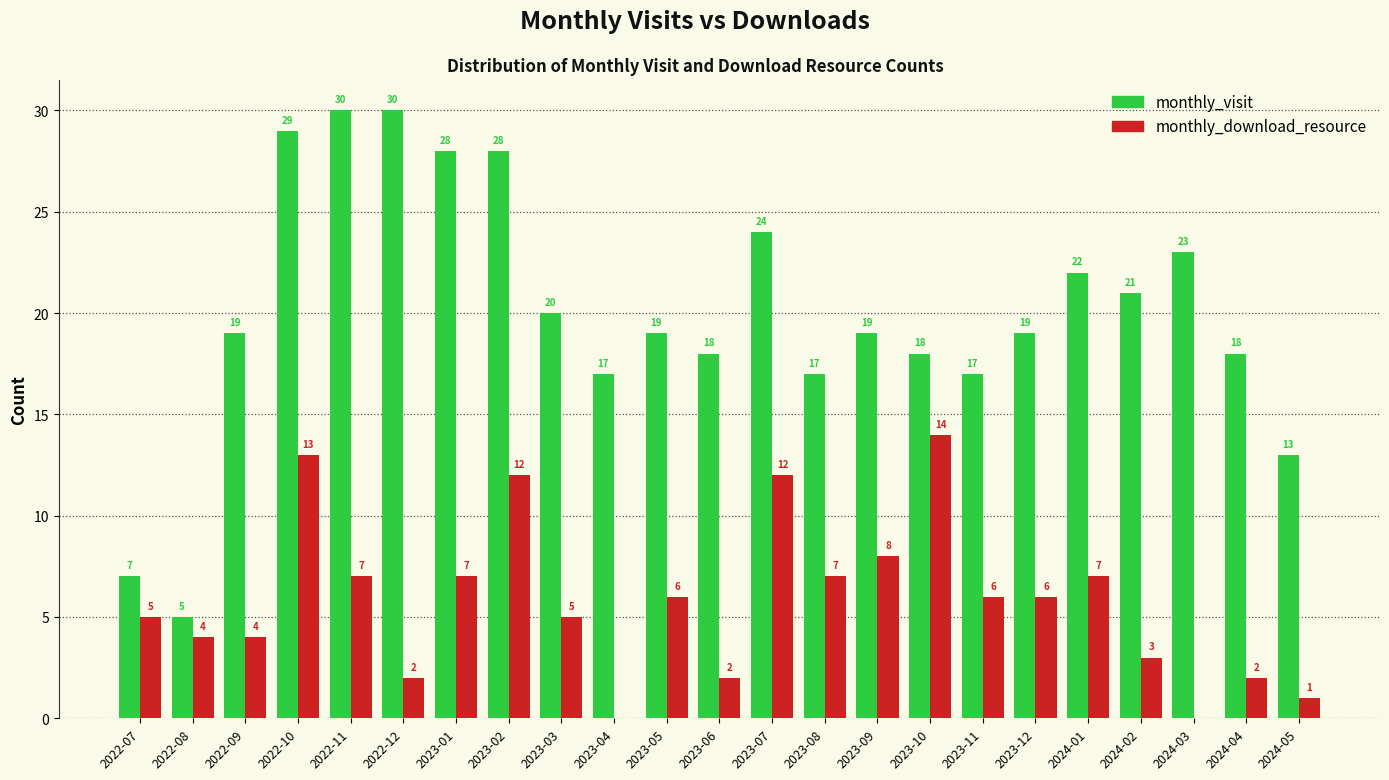

Reading left to right, what are all the values shown in this chart?

monthly_visit: 2022-07=7	2022-08=5	2022-09=19	2022-10=29	2022-11=30	2022-12=30	2023-01=28	2023-02=28	2023-03=20	2023-04=17	2023-05=19	2023-06=18	2023-07=24	2023-08=17	2023-09=19	2023-10=18	2023-11=17	2023-12=19	2024-01=22	2024-02=21	2024-03=23	2024-04=18	2024-05=13
monthly_download_resource: 2022-07=5	2022-08=4	2022-09=4	2022-10=13	2022-11=7	2022-12=2	2023-01=7	2023-02=12	2023-03=5	2023-04=0	2023-05=6	2023-06=2	2023-07=12	2023-08=7	2023-09=8	2023-10=14	2023-11=6	2023-12=6	2024-01=7	2024-02=3	2024-03=0	2024-04=2	2024-05=1